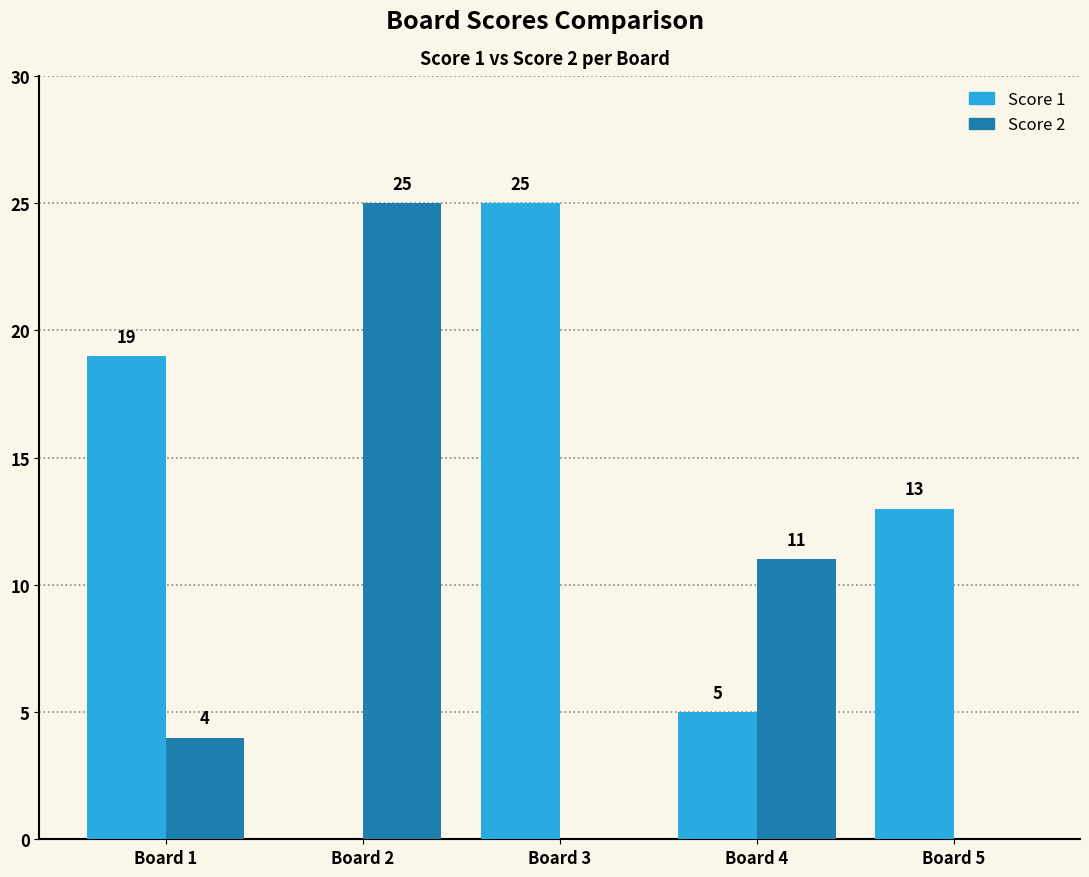

Between Board 3 and Board 5, which series saw the biggest shift?

Score 1